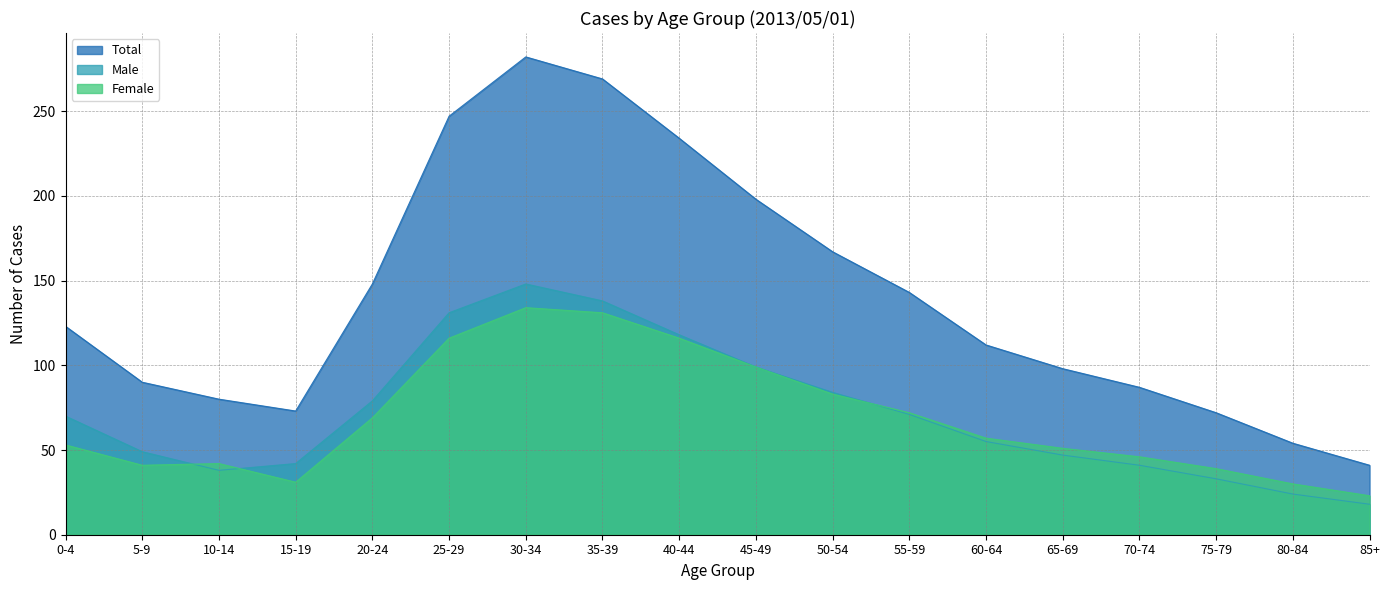

Is the value of Male at 20-24 greater than the value of Total at 35-39?

No